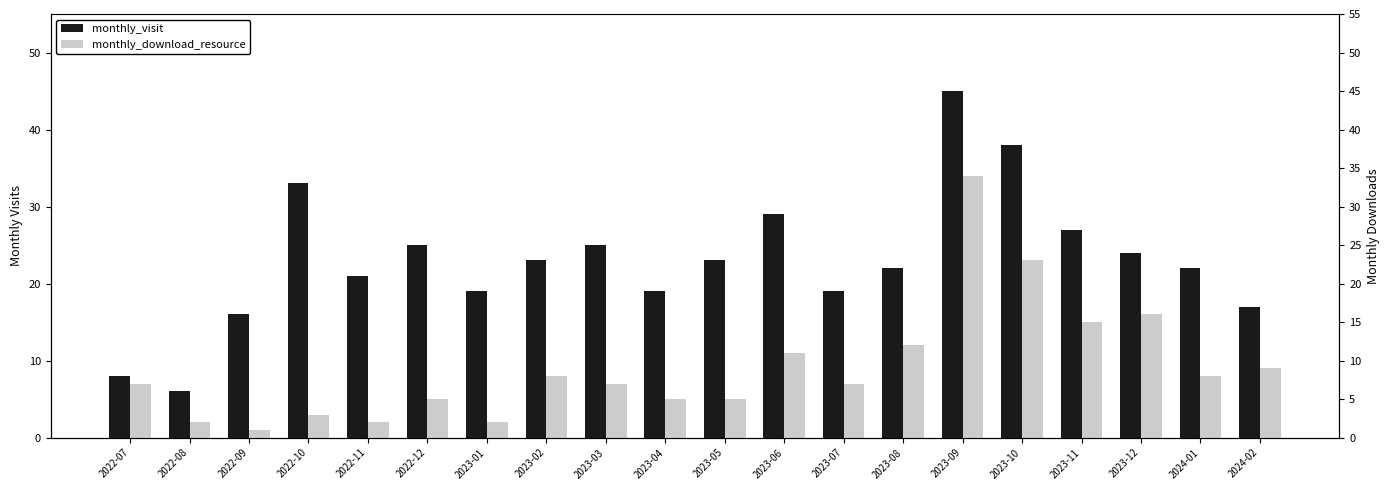

List the series in order of their overall mean, lowest first.

monthly_download_resource, monthly_visit